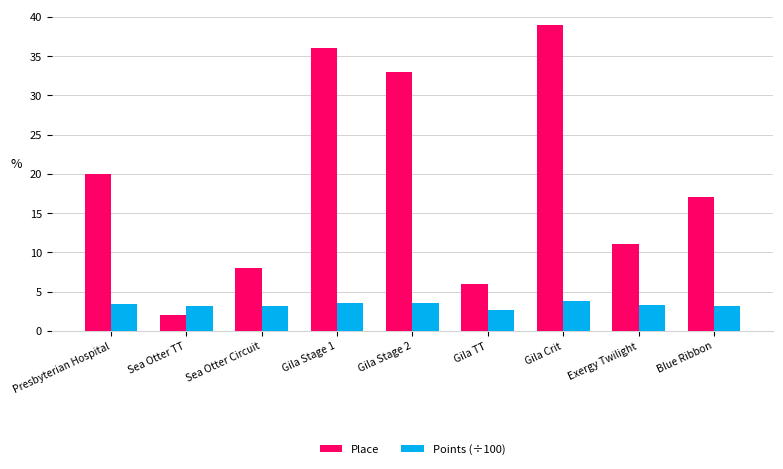

The Place series shows 16.9 at Gila Stage 1. True or false?

False